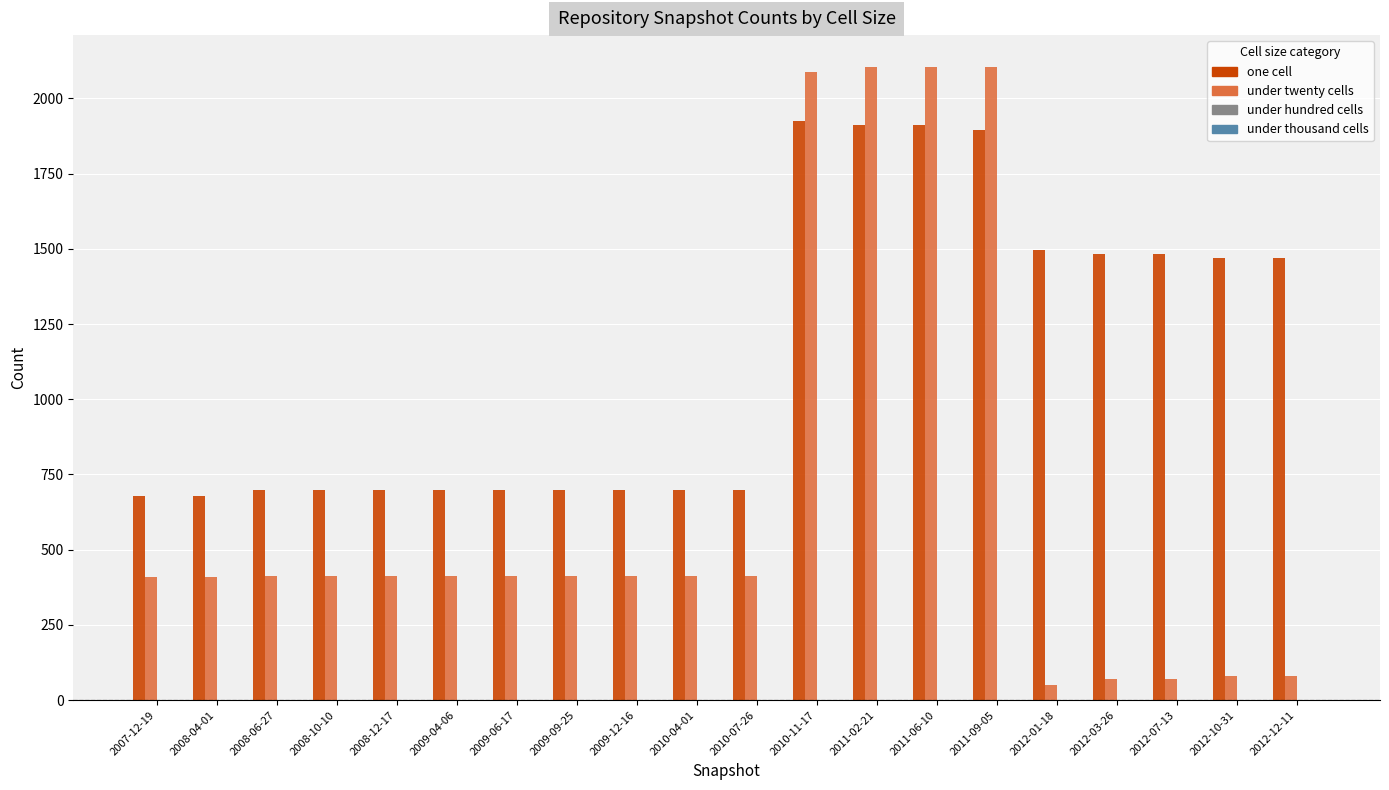

What position from the right is 2009-12-16?

12